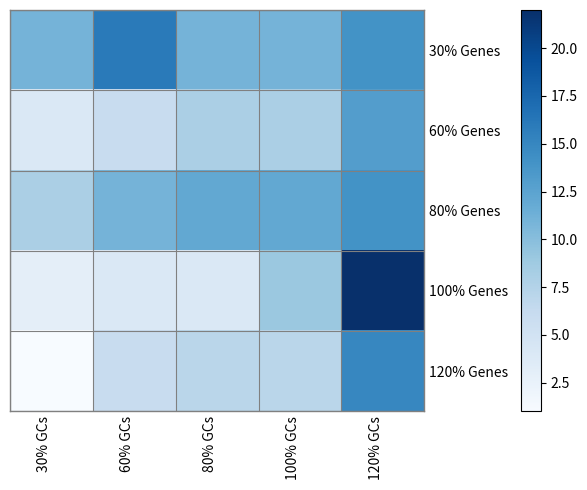

Reading right to left, list all the values displayed in this chart.

30% Genes: 120% GCs=14	100% GCs=11	80% GCs=11	60% GCs=16	30% GCs=11
60% Genes: 120% GCs=13	100% GCs=8	80% GCs=8	60% GCs=6	30% GCs=4
80% Genes: 120% GCs=14	100% GCs=12	80% GCs=12	60% GCs=11	30% GCs=8
100% Genes: 120% GCs=22	100% GCs=9	80% GCs=4	60% GCs=4	30% GCs=3
120% Genes: 120% GCs=15	100% GCs=7	80% GCs=7	60% GCs=6	30% GCs=1